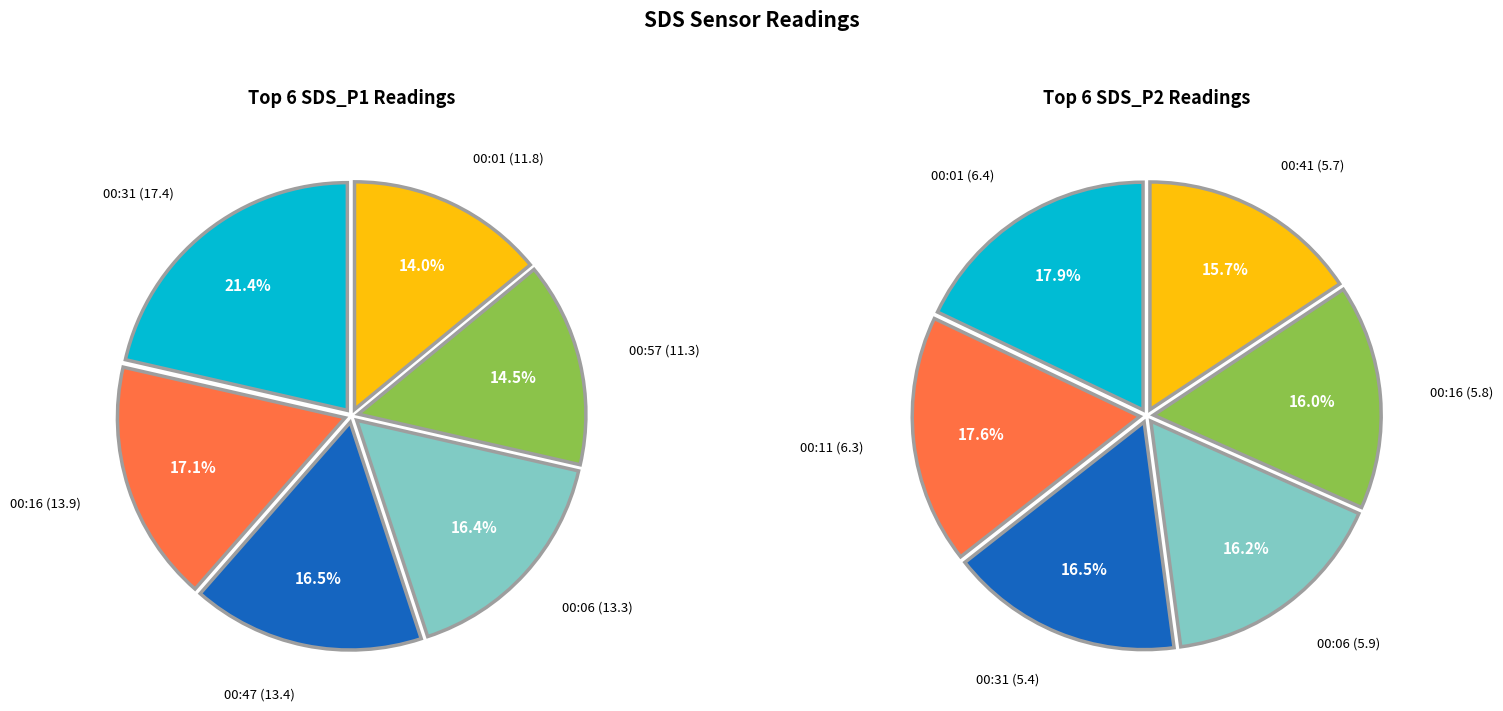

Does any single category account for the majority?

No